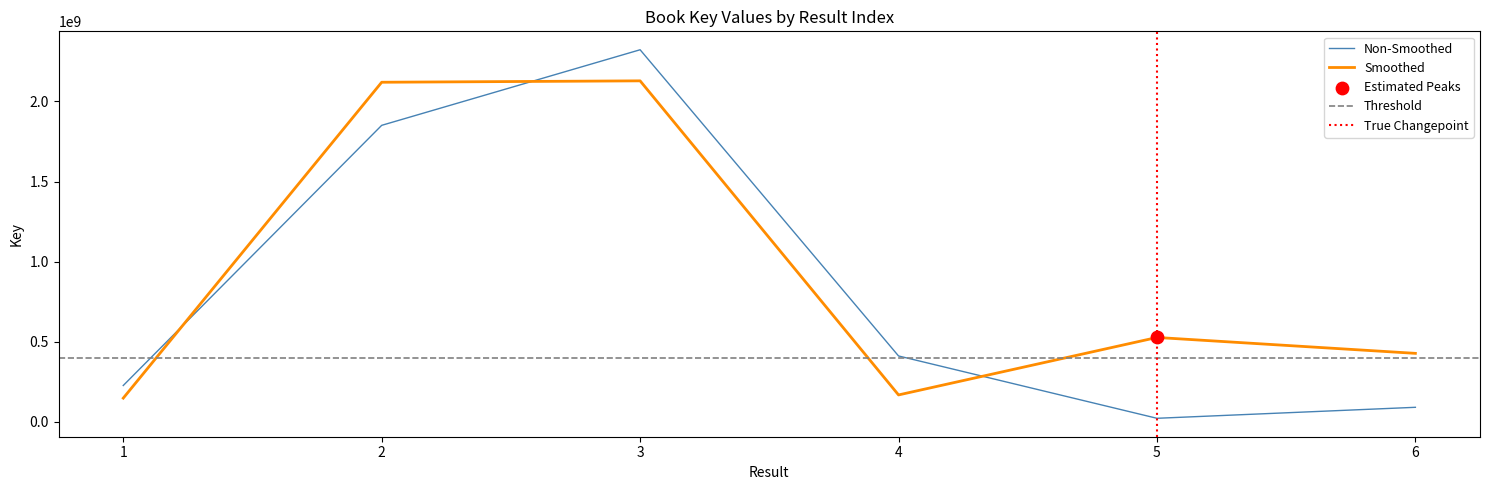

What is the change in value from 1 to 2?

+1972860339